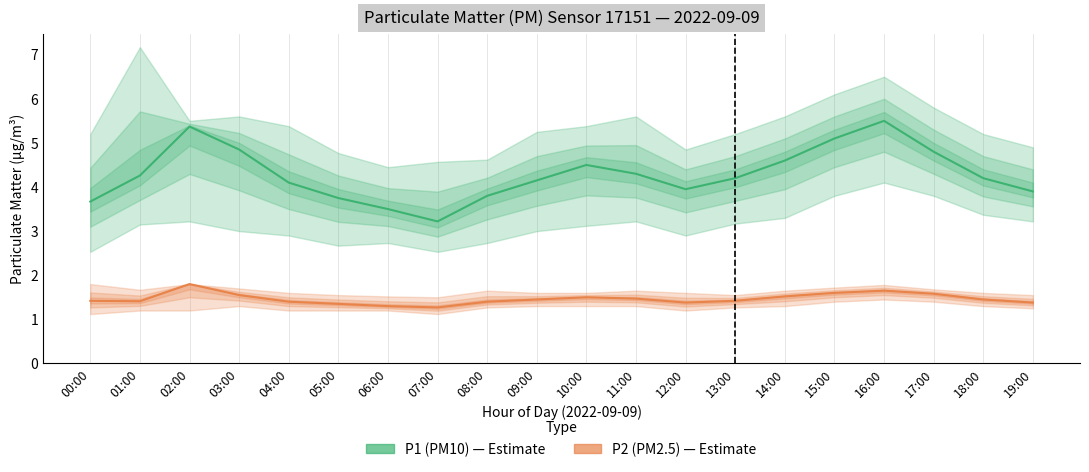

What is the difference between the highest and lowest values at 01:00?

2.8